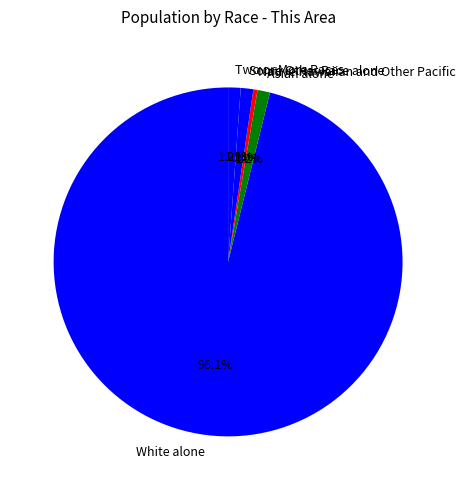

To the nearest percent, what portion does Some Other Race alone represent?

1%